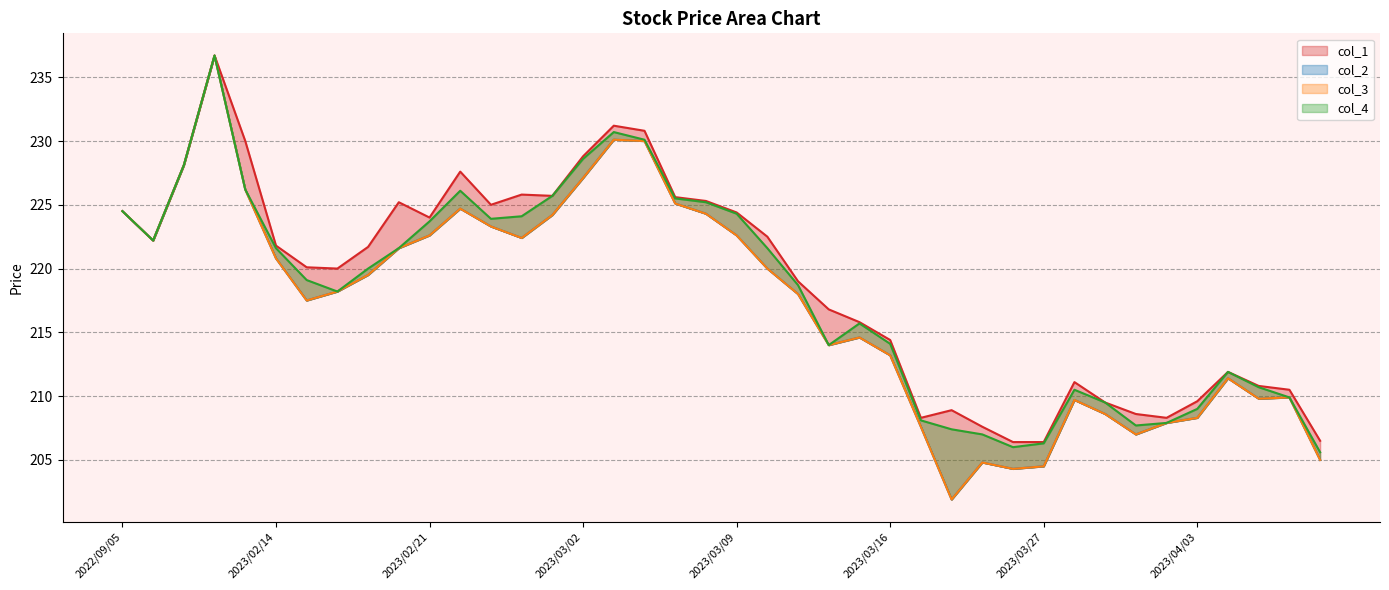

Which label corresponds to the largest value in the chart?

2023/01/27